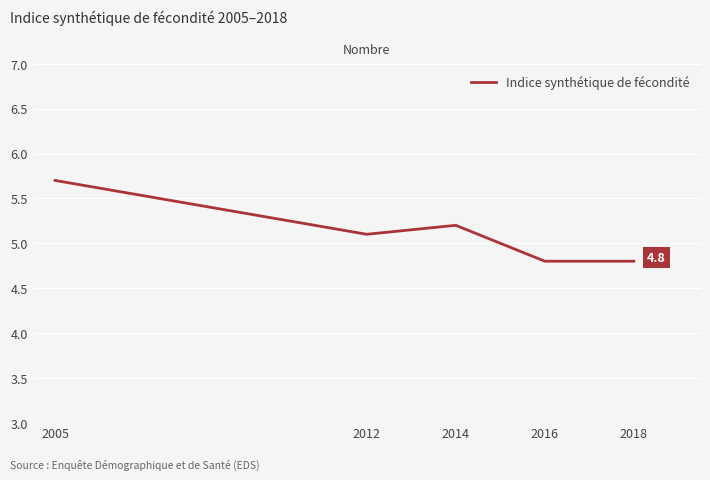

True or false: the data shows 9.4 at 2005.

False